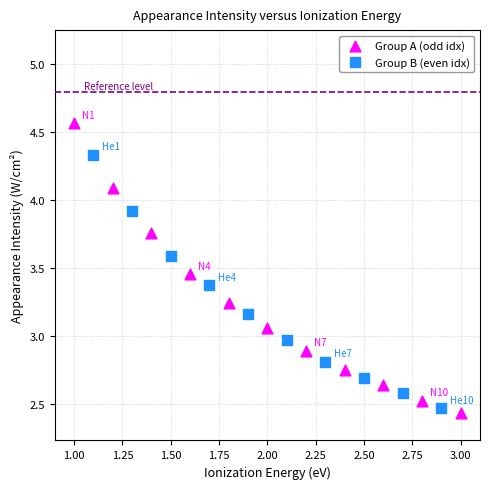

What are all the series names shown in the legend?

Group A (odd idx), Group B (even idx)